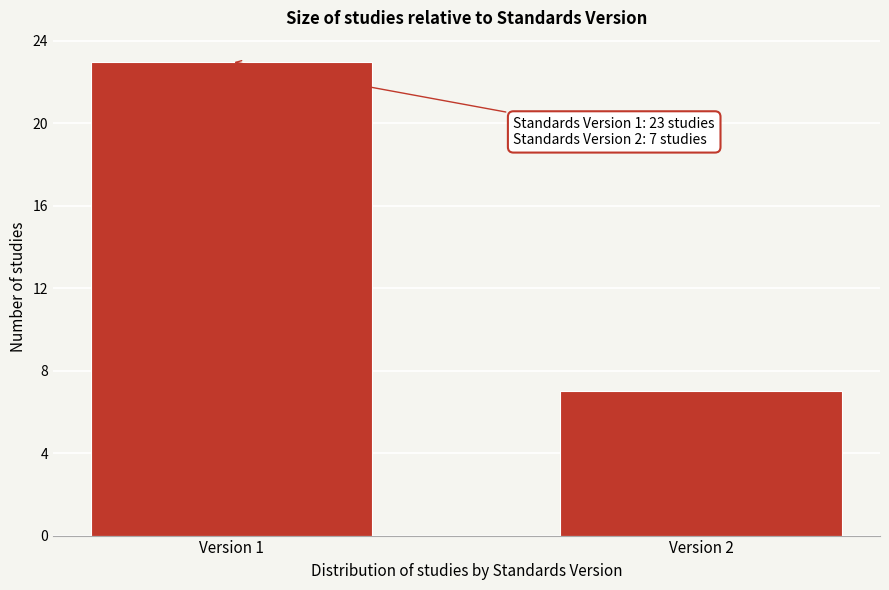

Reading right to left, transcribe all the data shown in this chart.

7	23